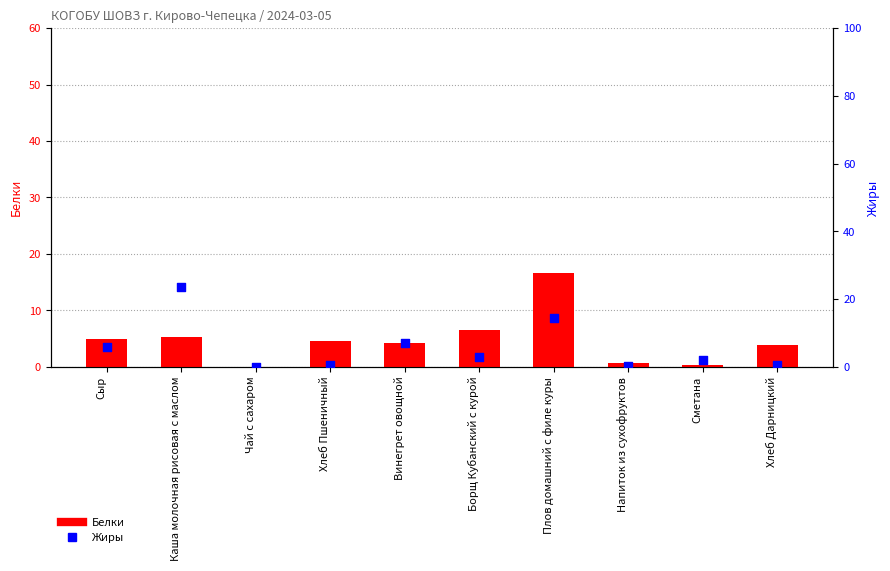

Which series reaches the minimum Y coordinate?

Белки